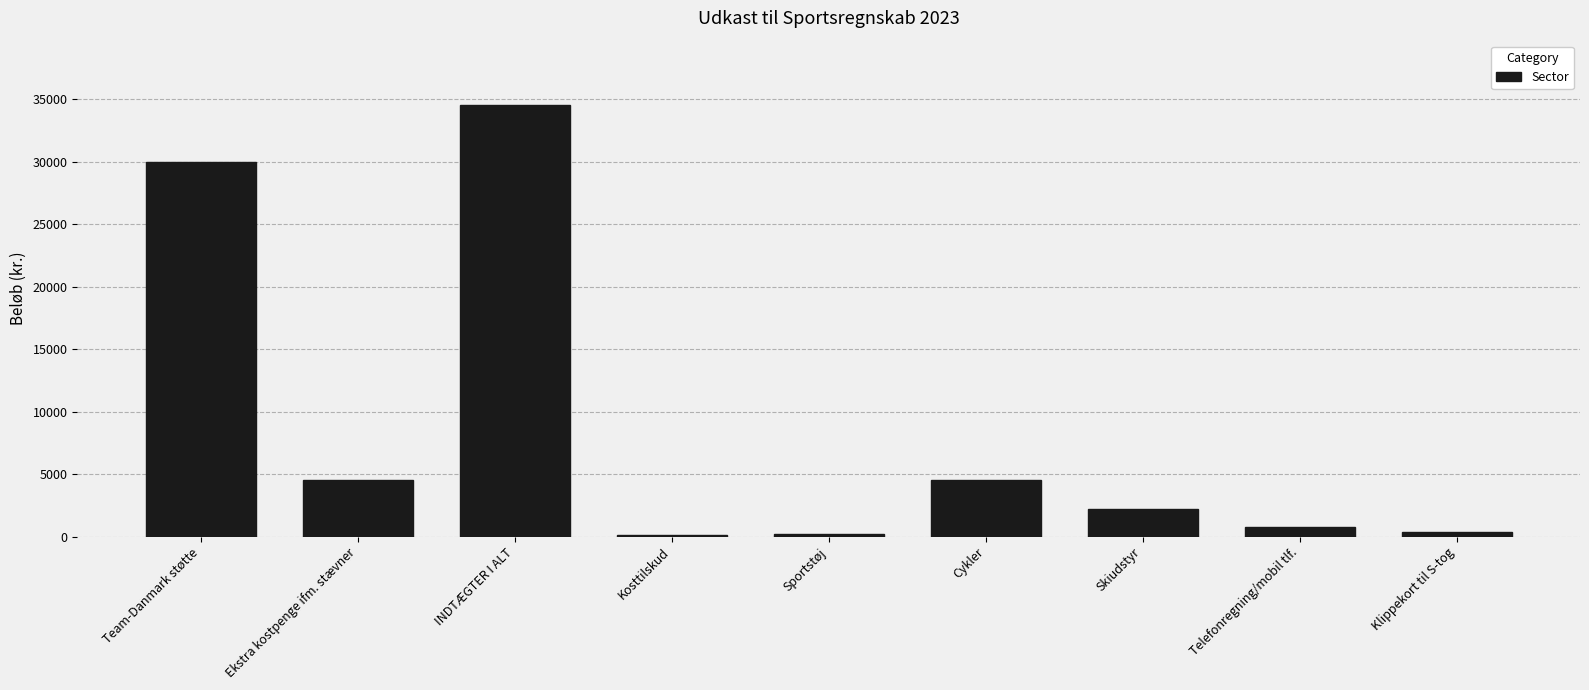

What is the sum of all values?

77156.5